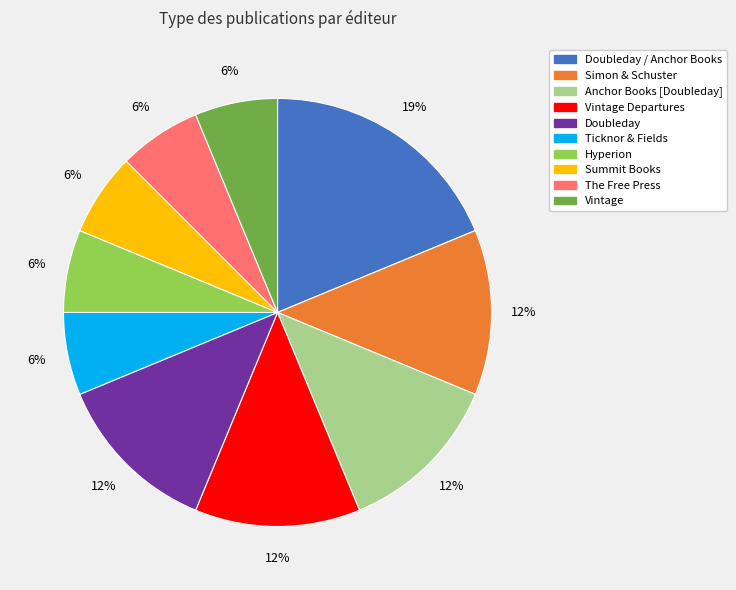

To the nearest percent, what is the average slice percentage?

10%